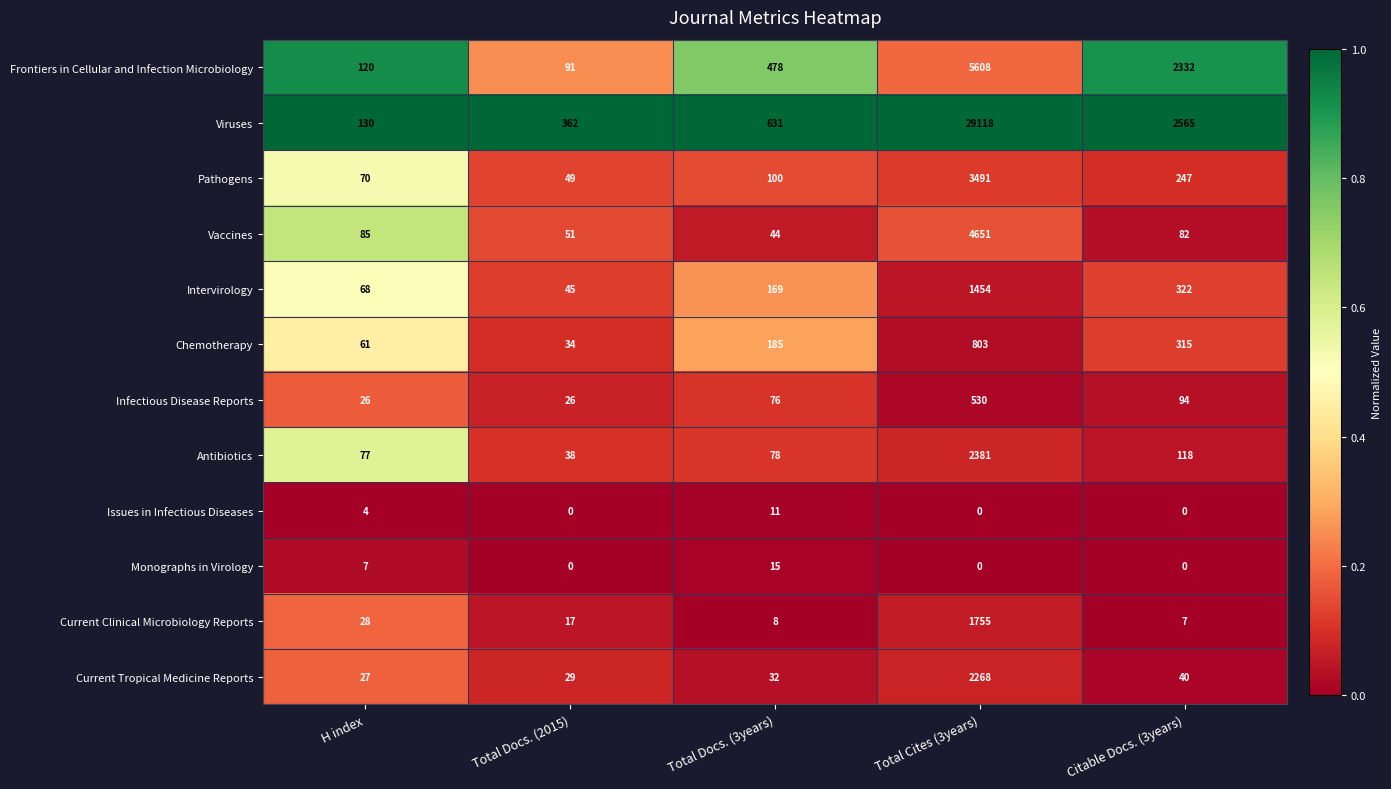

At how many categories does at least one series exceed 0?

5